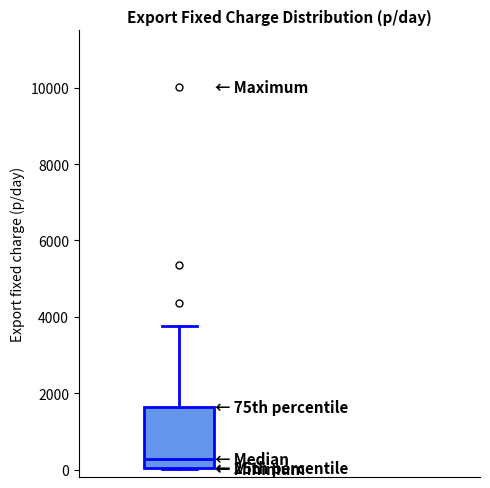

Read this box plot against the y-axis: the position of the median line, the range covered by the box, and the ends of both whiskers. The values are not printed on the chart, so give them approximately, as read against the axis.

median 200, box 0 to 1600, whiskers 0 to 3800